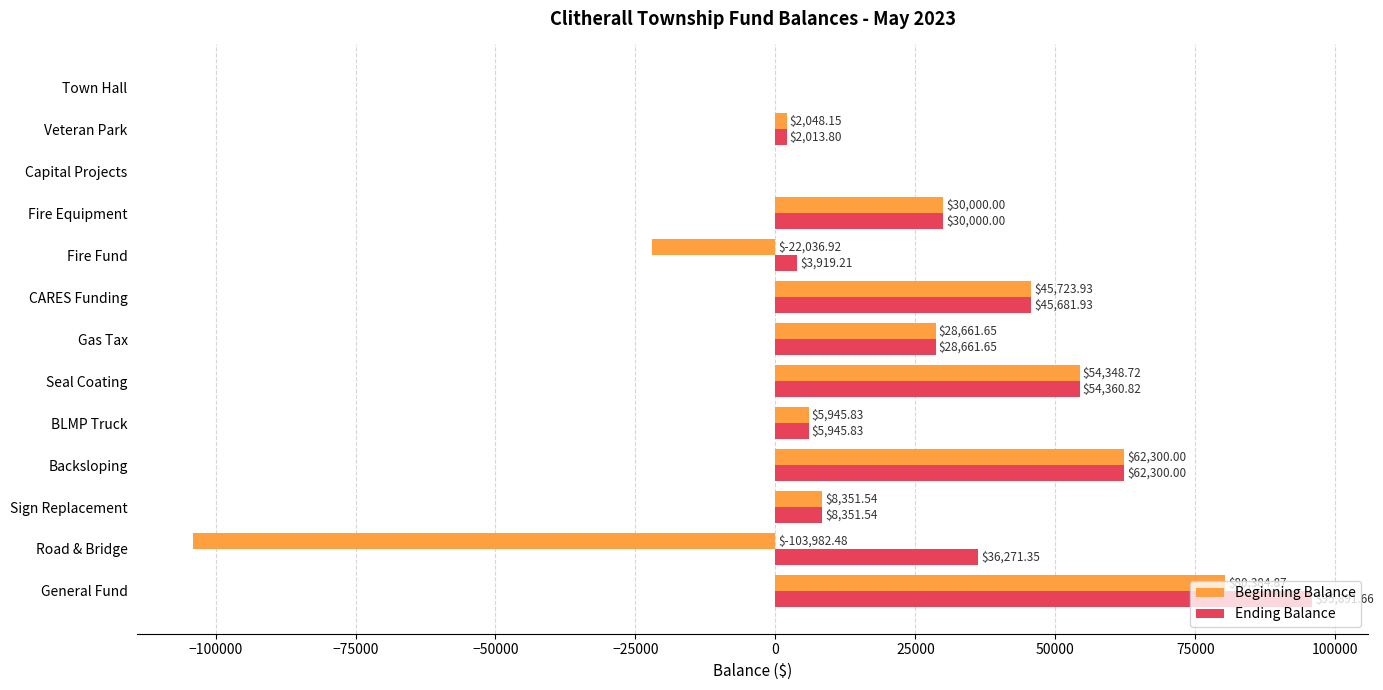

At which label is Ending Balance closest to 47945?

CARES Funding